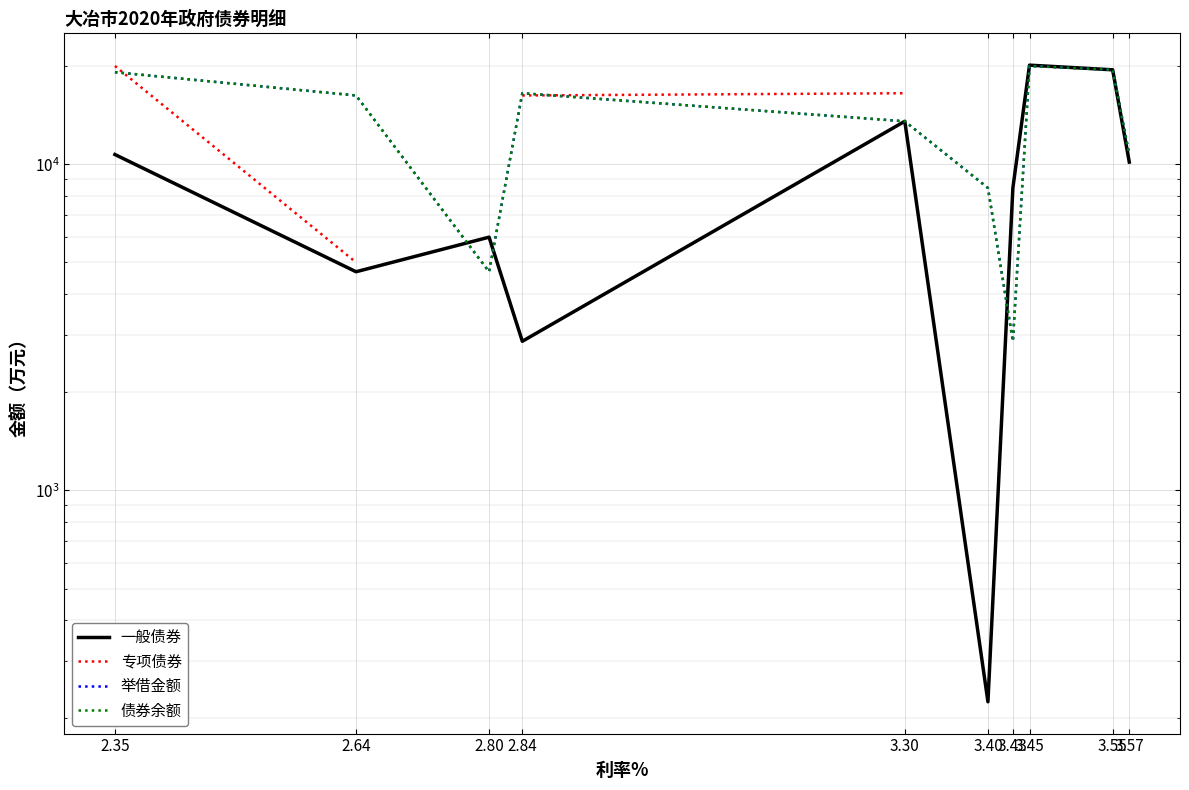

What is the label of the 5th point from the right?

3.40